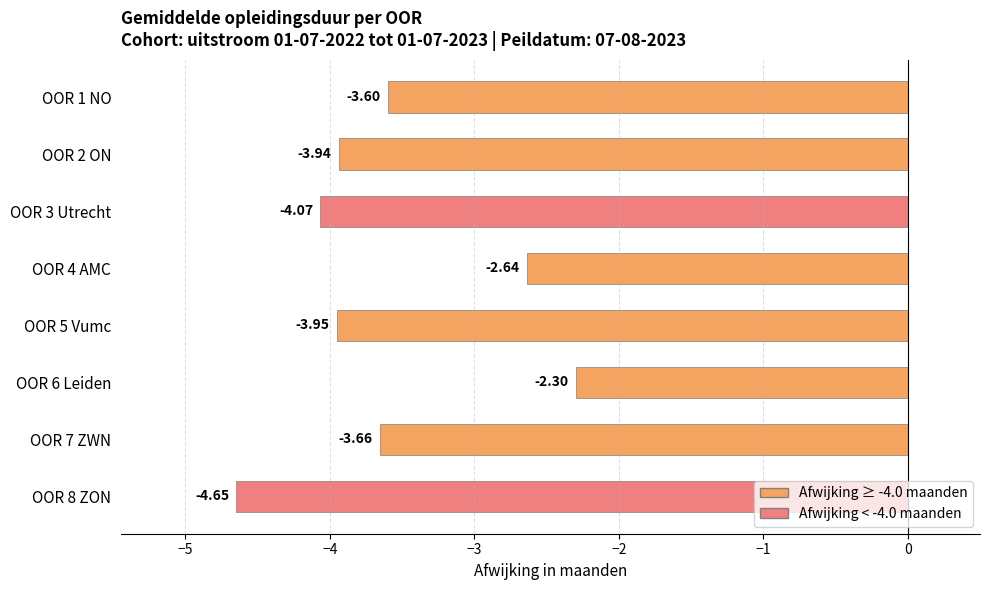

How many values are between -3 and -2?

2